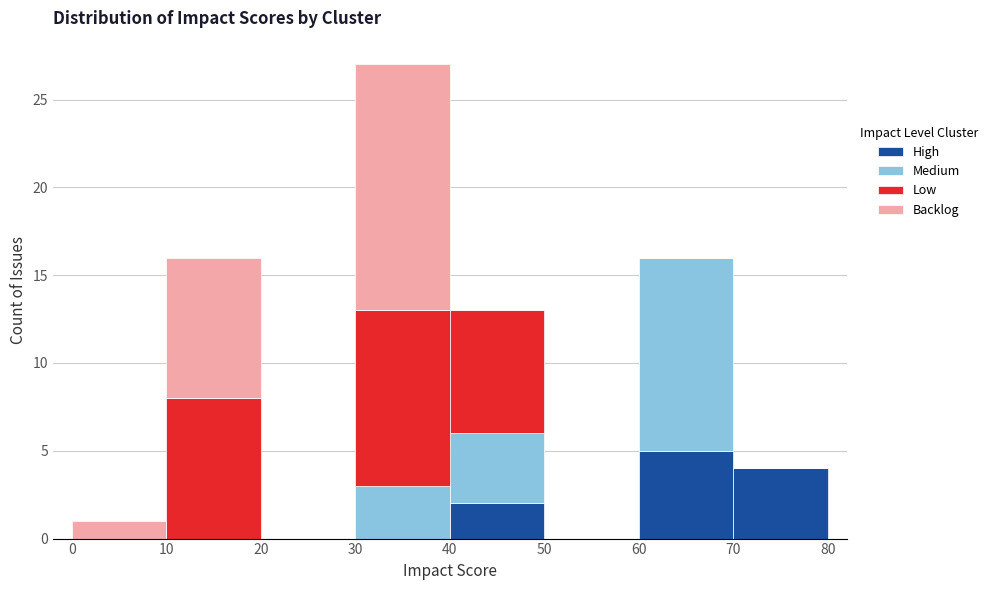

Reading left to right, transcribe this chart: for each stacked bar, give the range it covers on the x-axis and its total height. The values are not printed on the chart, so give them approximately, as read against the axis.

0 to 10: 1
10 to 20: 16
20 to 30: 0
30 to 40: 27
40 to 50: 13
50 to 60: 0
60 to 70: 16
70 to 80: 4